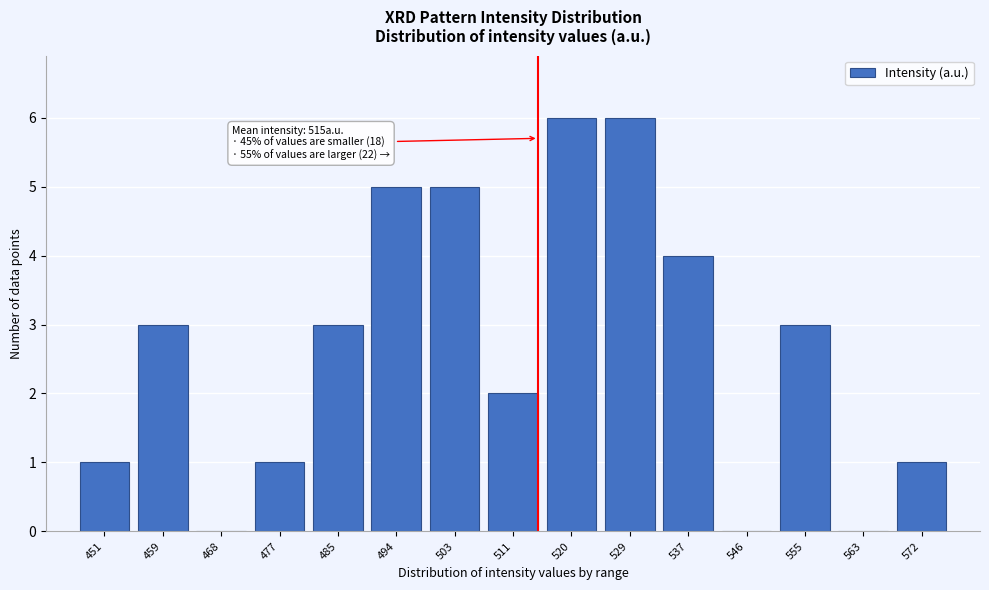

Reading left to right, list all the values displayed in this chart.

451=1	459=3	468=0	477=1	485=3	494=5	503=5	511=2	520=6	529=6	537=4	546=0	555=3	563=0	572=1